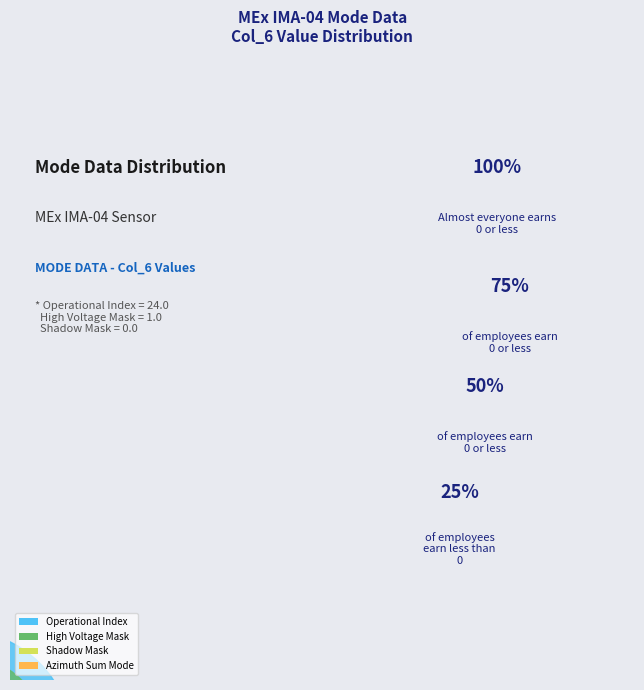

Is it true that High Voltage Mask is 17% of the pie?

False